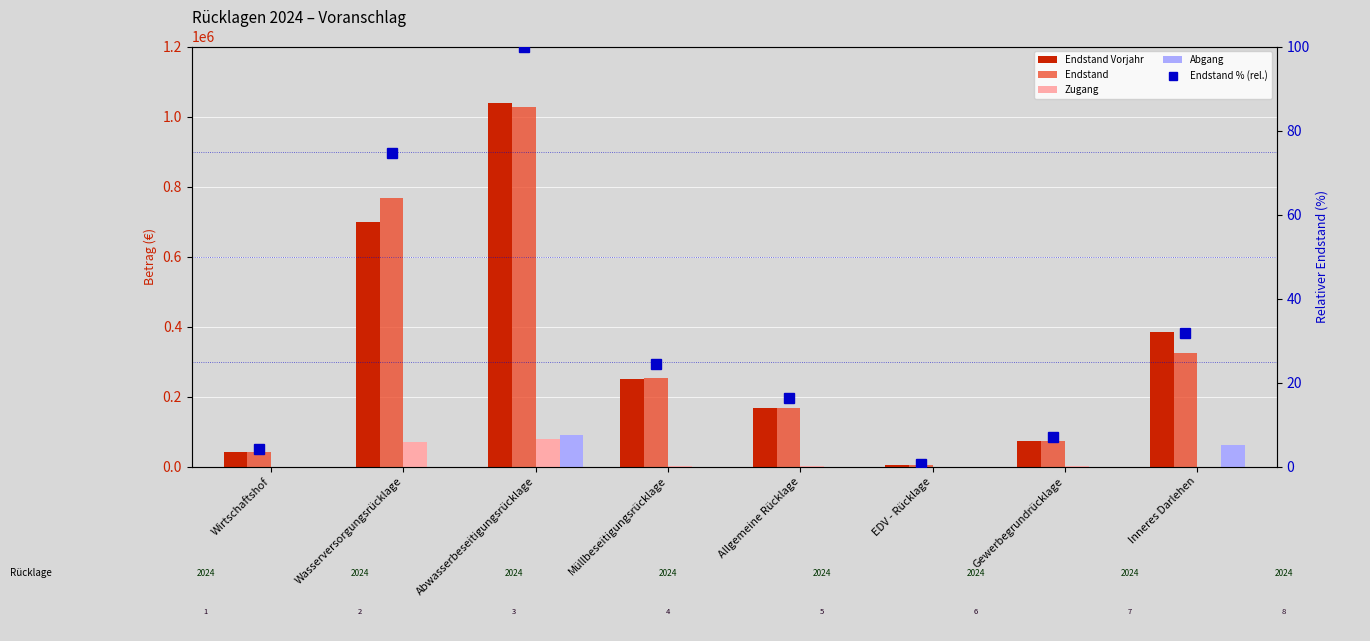

How many distinct data groups are displayed?

5